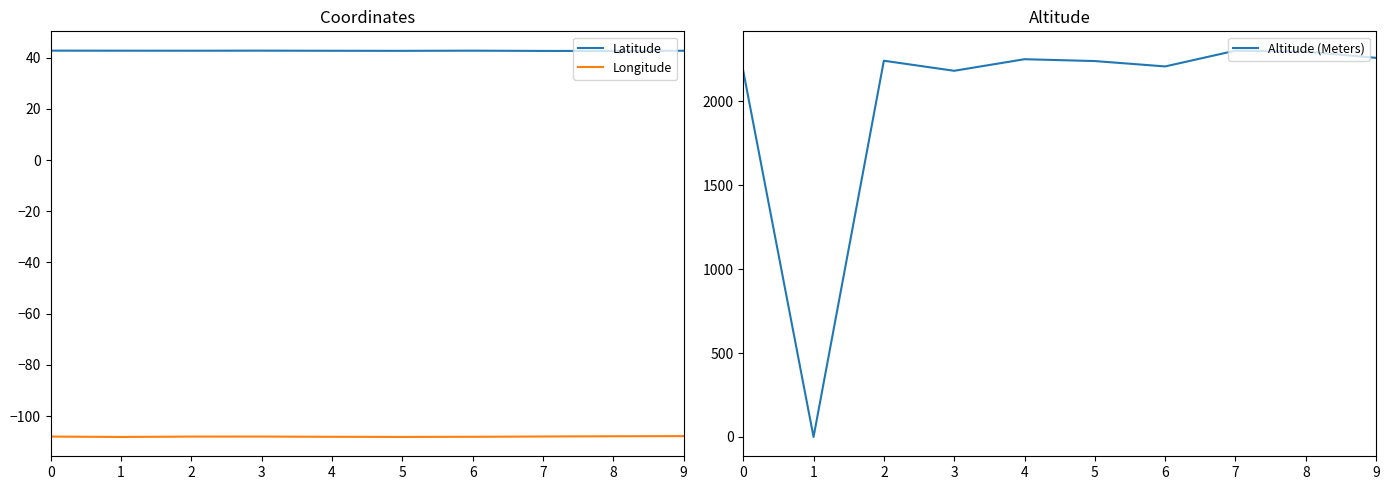

What is the spread (max minus min) of values at 4?

2358.1